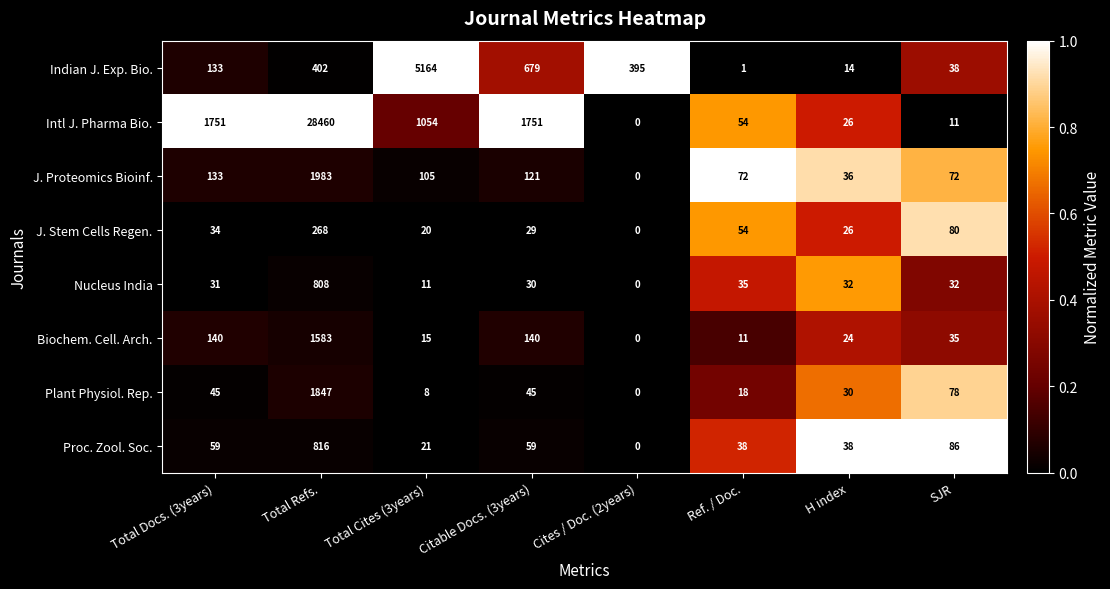

True or false: Biochem. Cell. Arch. has a value of 140 at Citable Docs. (3years).

True